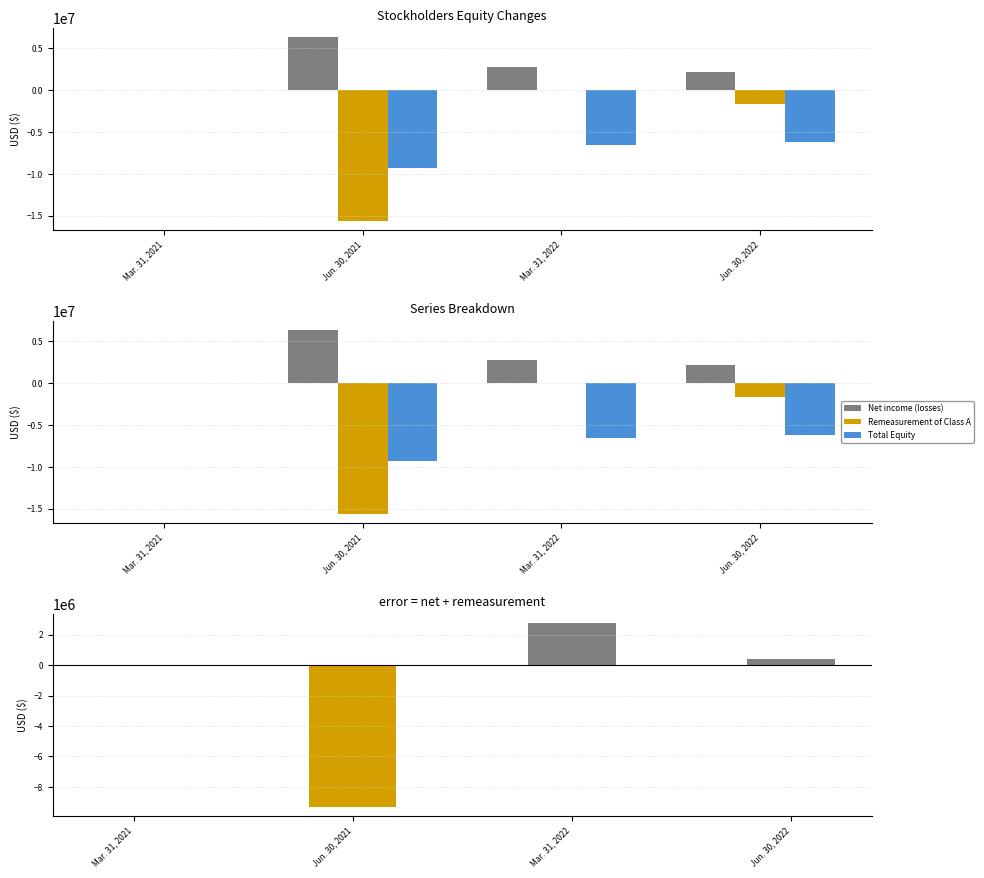

At how many categories does at least one series exceed -6564196?

4